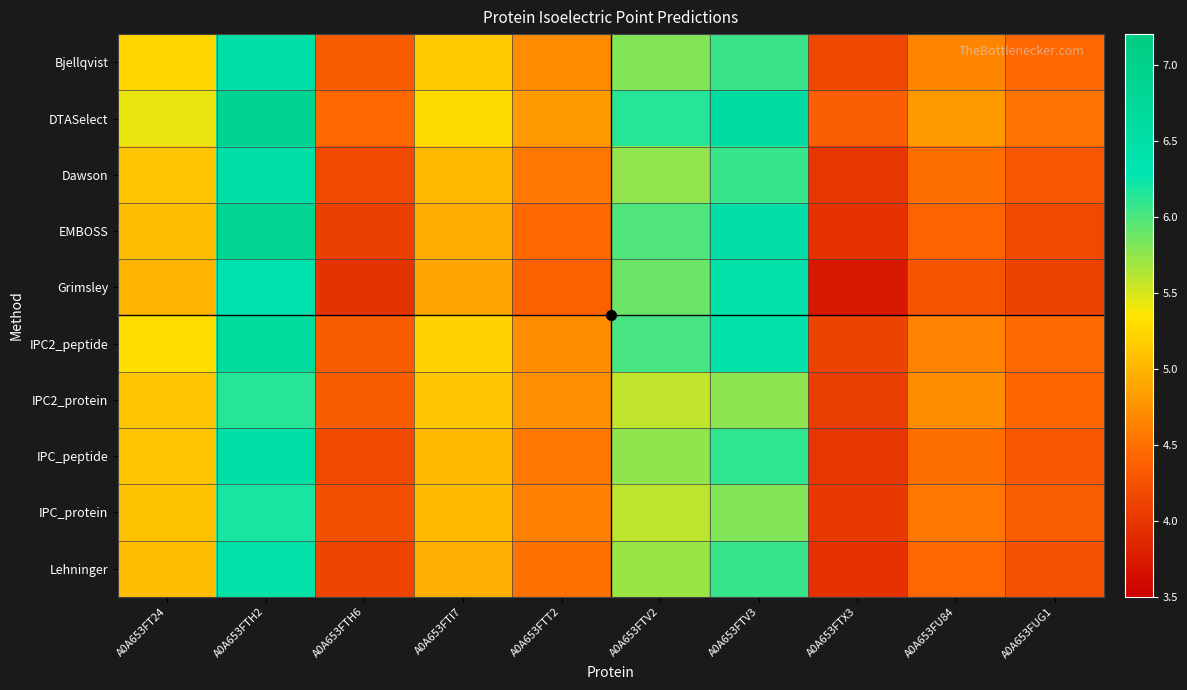

What is the total value across all series at A0A653FU84?

45.5